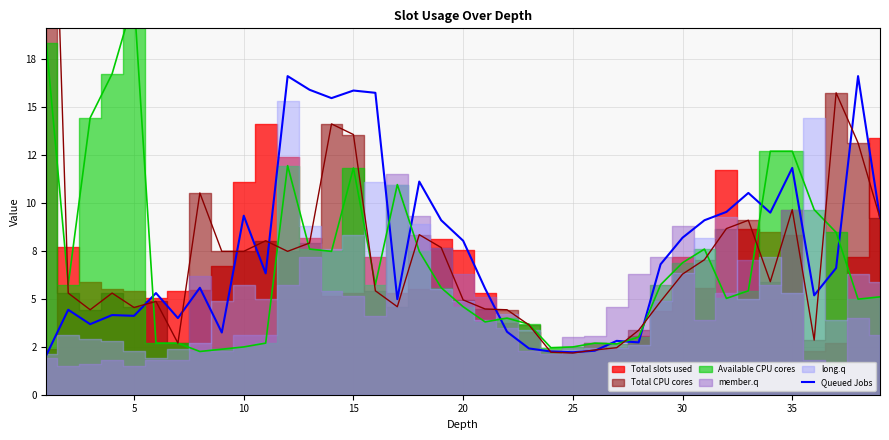

The chart shows a value of 6.9 at 15. True or false?

False